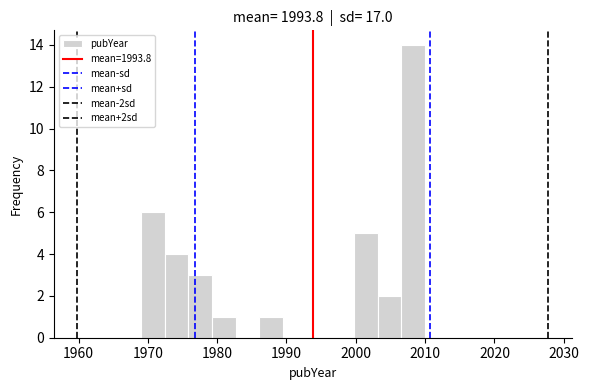

Around what value on the x-axis is the tallest bar? Give the approximate position of its centre, as read against the axis.

2008